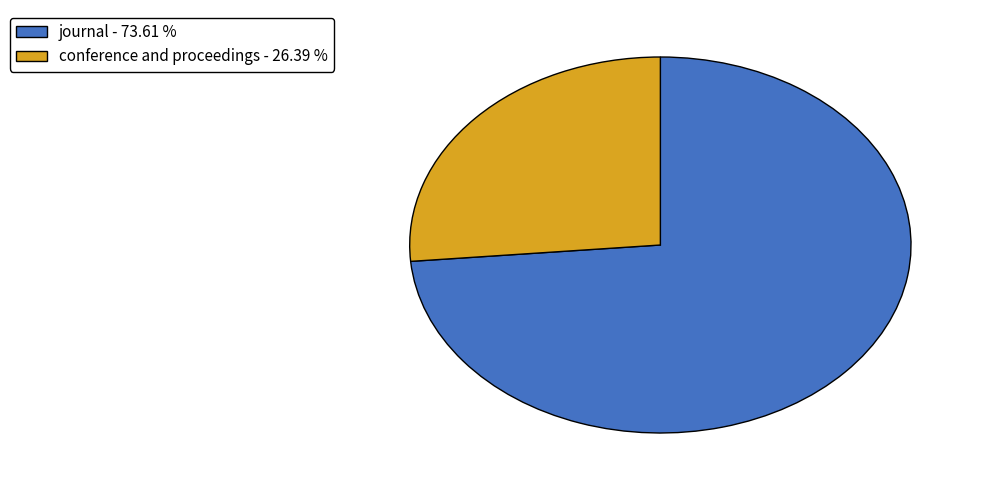

Which has a higher value, conference and proceedings or journal?

journal